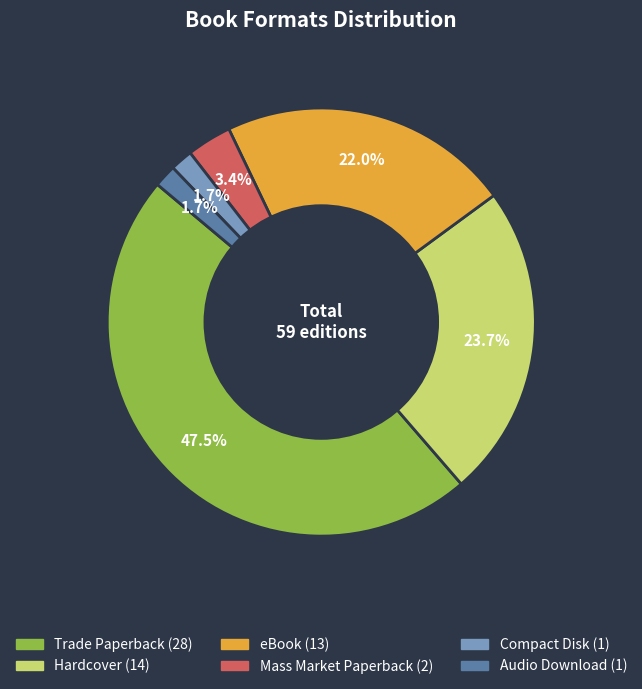

To the nearest percent, what percentage of the pie is Compact Disk?

2%